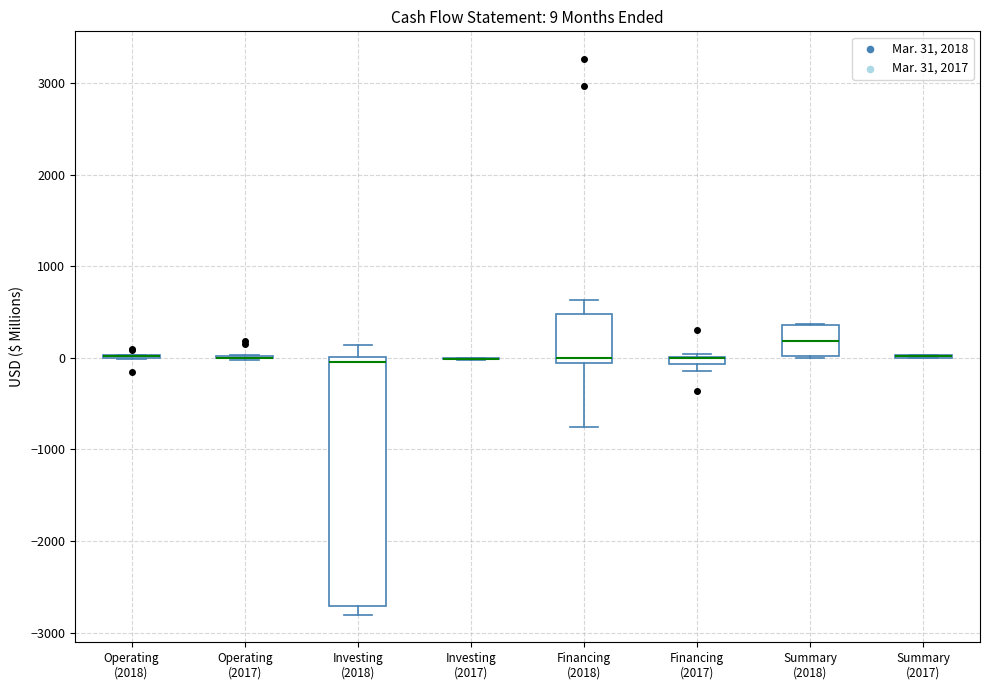

Which box is the tallest, from its lower edge to its upper edge?

Investing (2018)